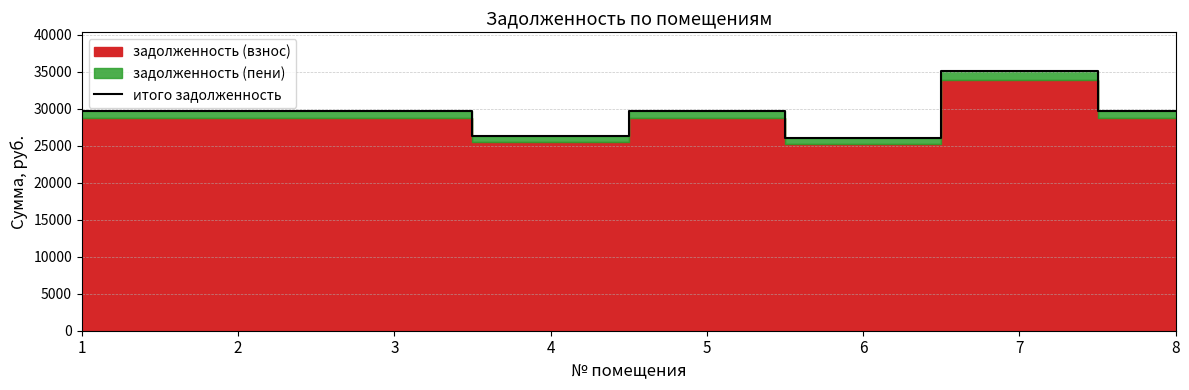

The value of итого задолженность at 5 is 42315.9. True or false?

False